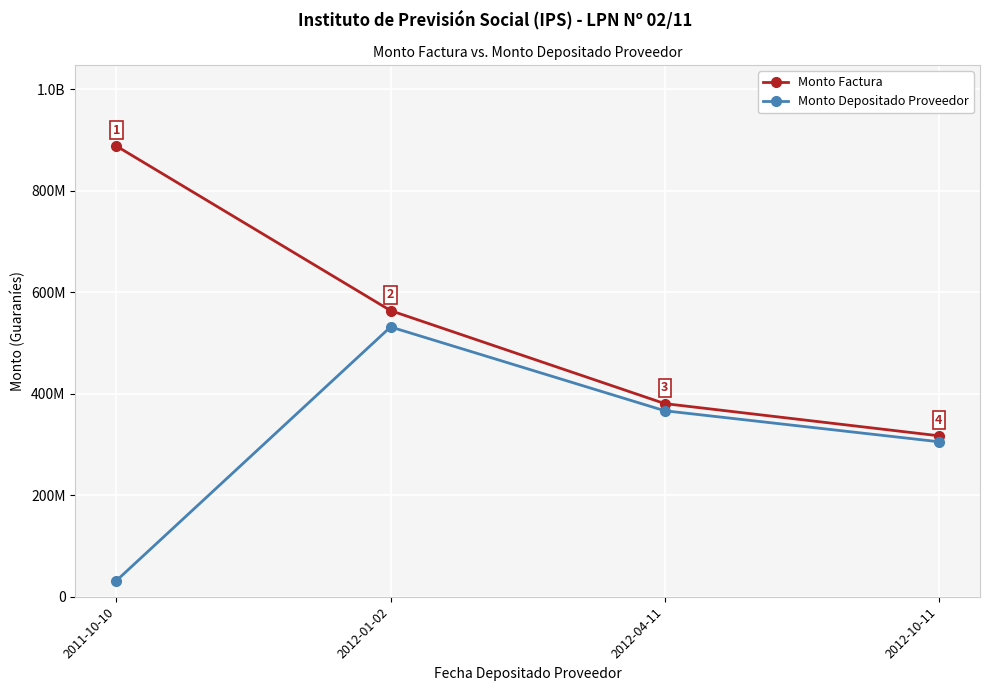

What position from the left is 2011-10-10?

1